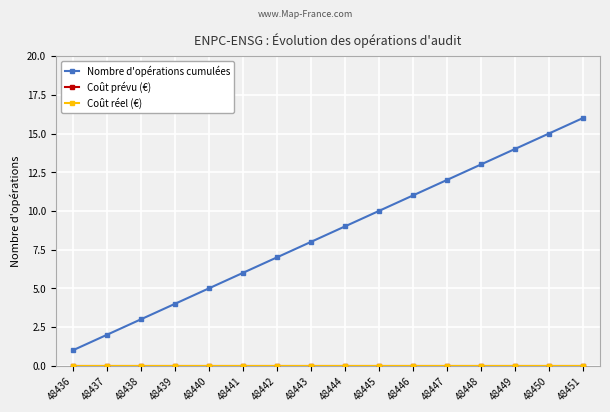

Is this an area chart (filled region under the line)?

No